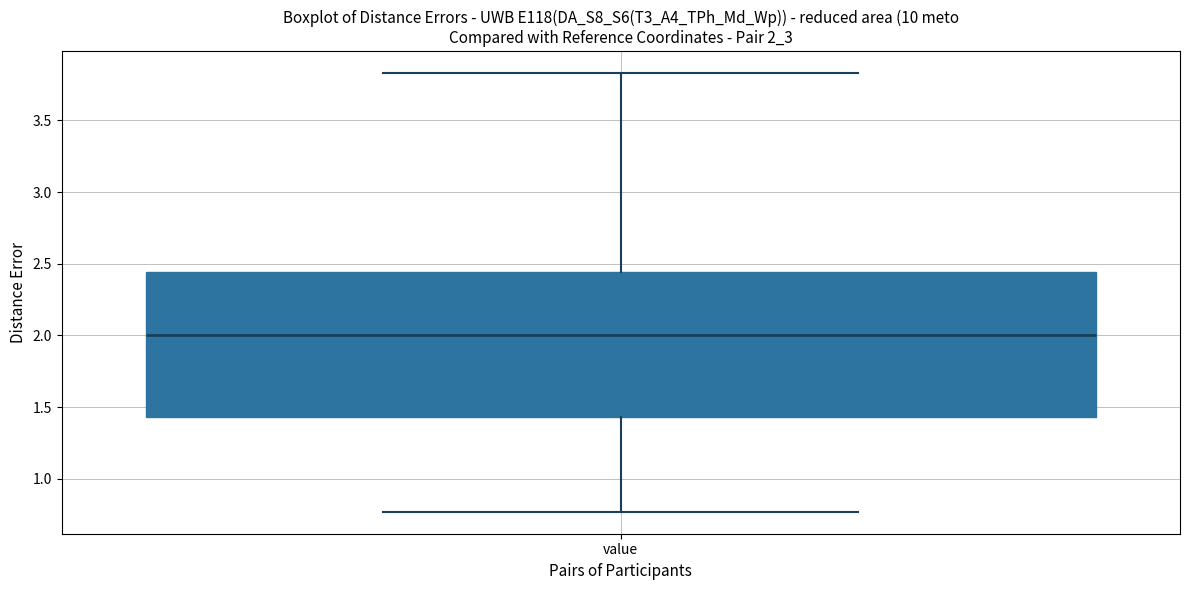

Transcribe this box plot: give where the median line is, the range the box spans, and where the two whiskers end, as read against the y-axis. The values are not printed on the chart, so give them approximately, as read against the axis.

median 2.00, box 1.45 to 2.45, whiskers 0.75 to 3.85